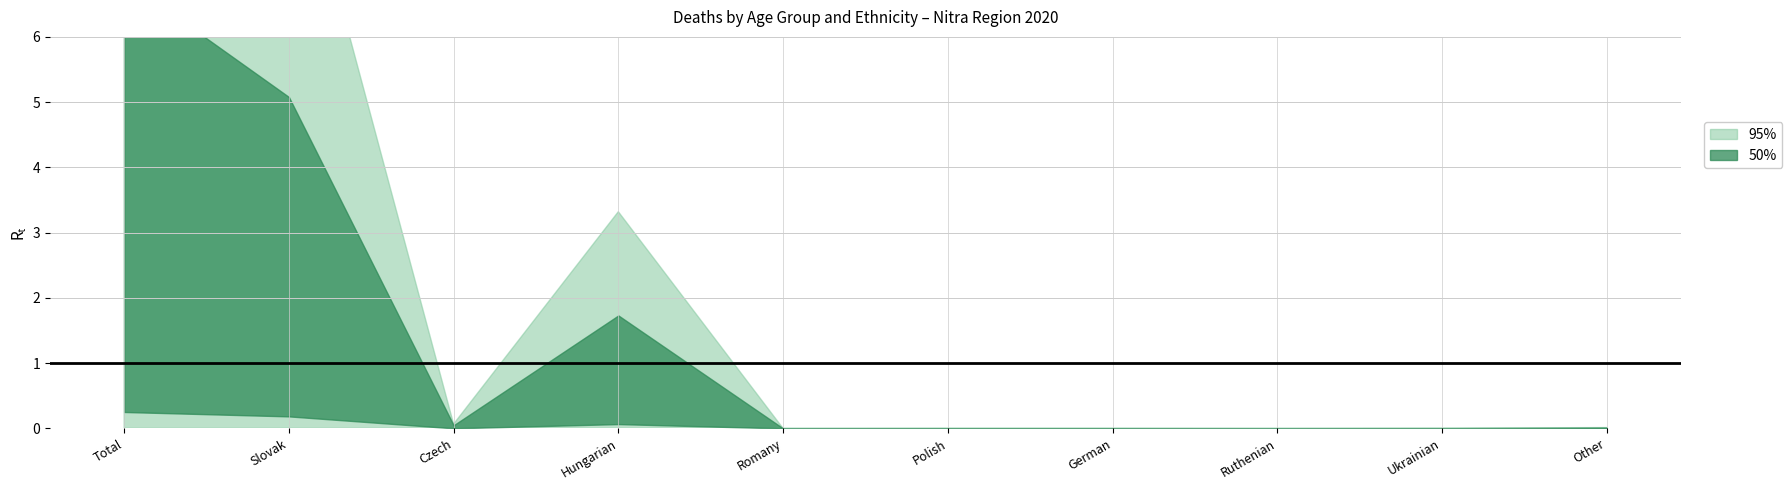

True or false: 85-89 (Males) and 65-69 (Males) cross at least once.

True